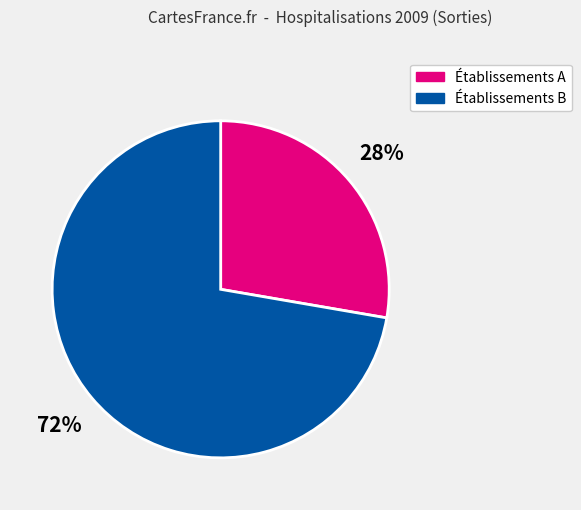

Is there any slice that represents more than half of the pie?

Yes